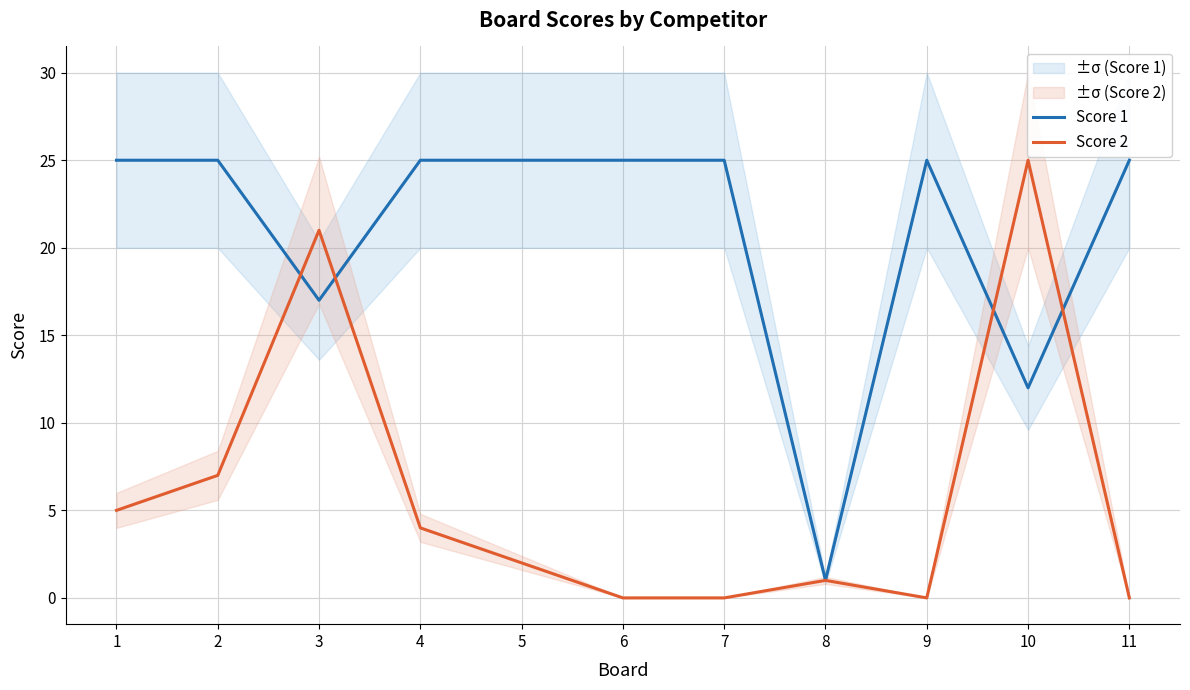

After their last crossing, which series has the higher values: Score 2 or Score 1?

Score 1